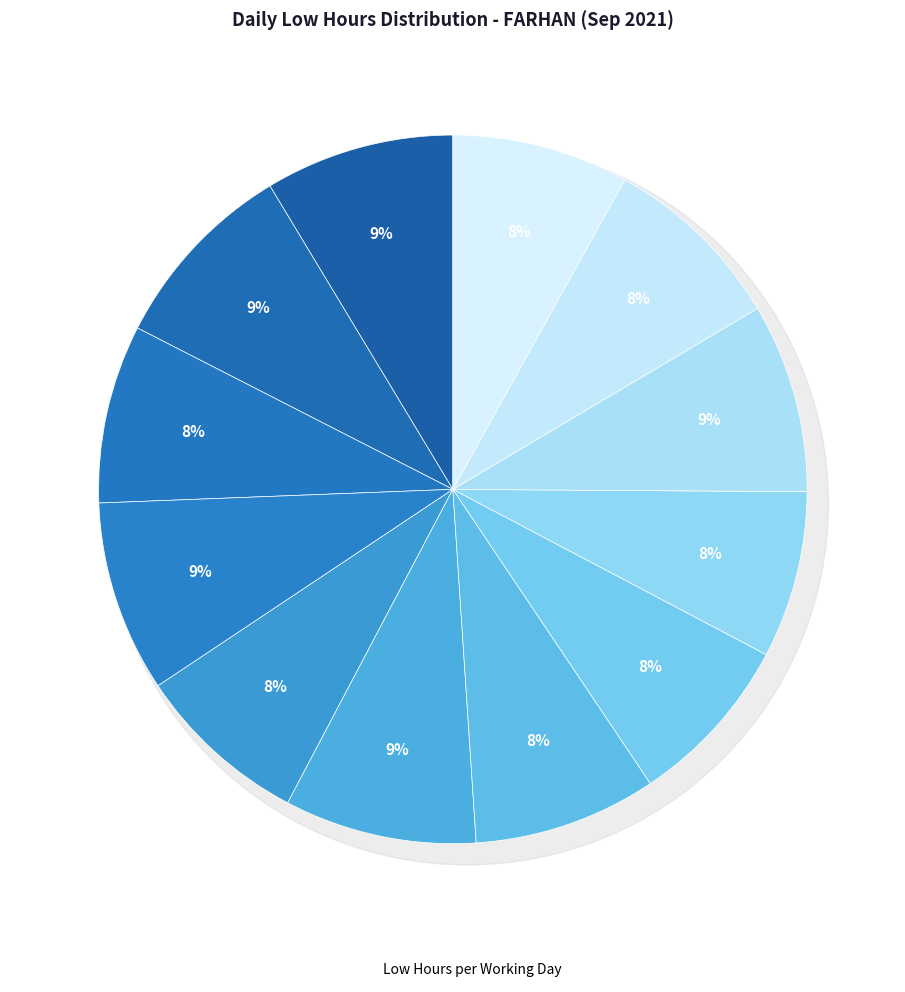

Does any single category account for the majority?

No